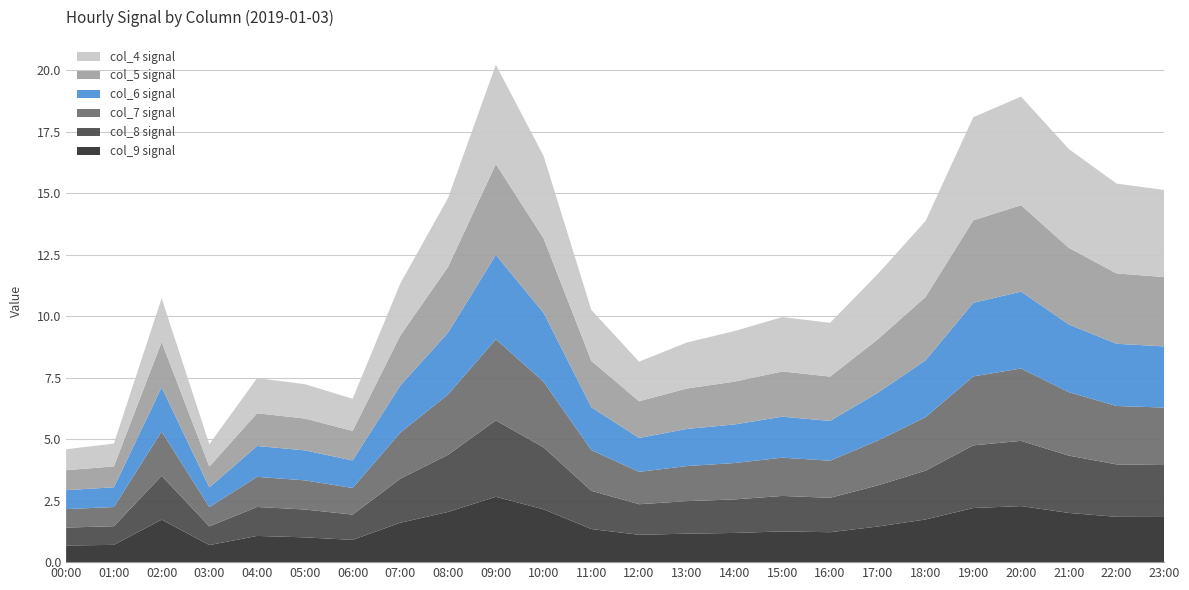

Reading left to right, extract all data points from this chart.

col_4: 0.9	0.9	1.8	0.9	1.4	1.4	1.3	2.1	2.8	4.0	3.4	2.1	1.6	1.9	2.1	2.2	2.2	2.7	3.1	4.2	4.4	4.0	3.7	3.5
col_5: 0.8	0.8	1.8	0.8	1.3	1.3	1.2	2.0	2.7	3.7	3.0	1.9	1.5	1.6	1.7	1.8	1.8	2.2	2.6	3.4	3.5	3.1	2.9	2.8
col_6: 0.8	0.8	1.8	0.8	1.3	1.2	1.1	1.9	2.5	3.4	2.8	1.7	1.4	1.5	1.6	1.7	1.6	1.9	2.3	3.0	3.1	2.8	2.5	2.5
col_7: 0.8	0.8	1.8	0.8	1.2	1.2	1.1	1.9	2.5	3.3	2.7	1.7	1.3	1.4	1.5	1.6	1.5	1.8	2.2	2.8	2.9	2.6	2.4	2.3
col_8: 0.7	0.8	1.8	0.8	1.2	1.1	1.0	1.8	2.3	3.1	2.5	1.6	1.2	1.3	1.4	1.4	1.4	1.7	2.0	2.5	2.7	2.3	2.1	2.1
col_9: 0.7	0.7	1.7	0.7	1.1	1.0	0.9	1.6	2.0	2.7	2.1	1.3	1.1	1.2	1.2	1.2	1.2	1.4	1.7	2.2	2.3	2.0	1.8	1.8